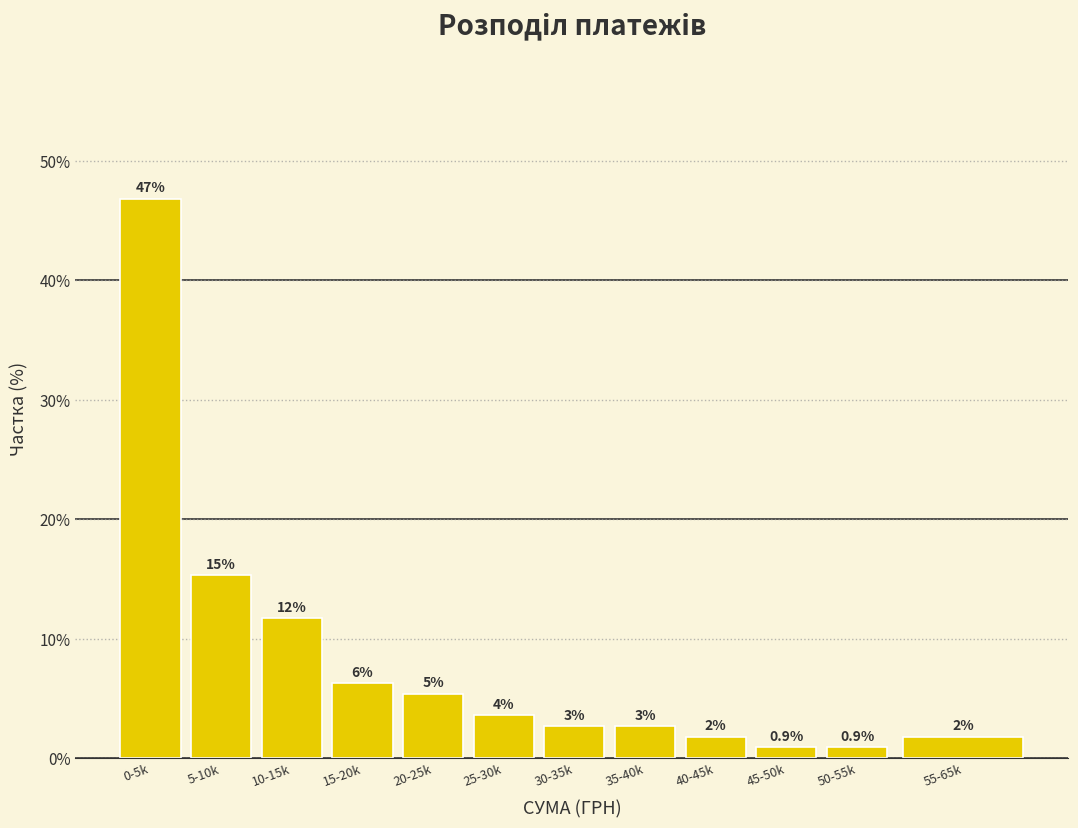

How many bars are there in total?

12